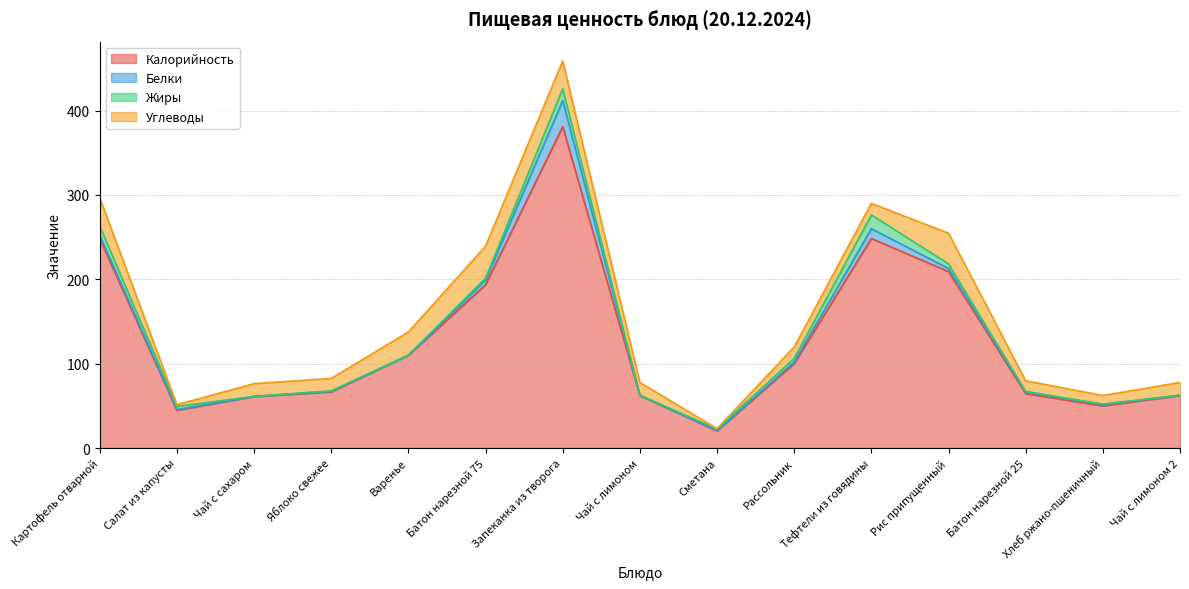

Which category has the lowest value across all series?

Варенье